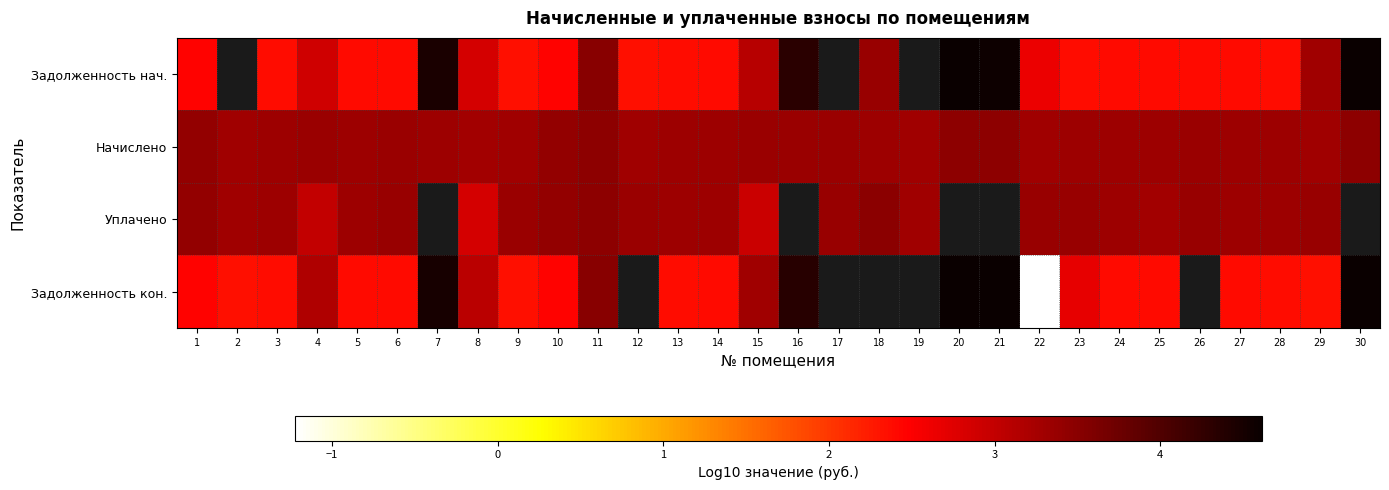

How many data points in Задолженность нач. are above 2?

27